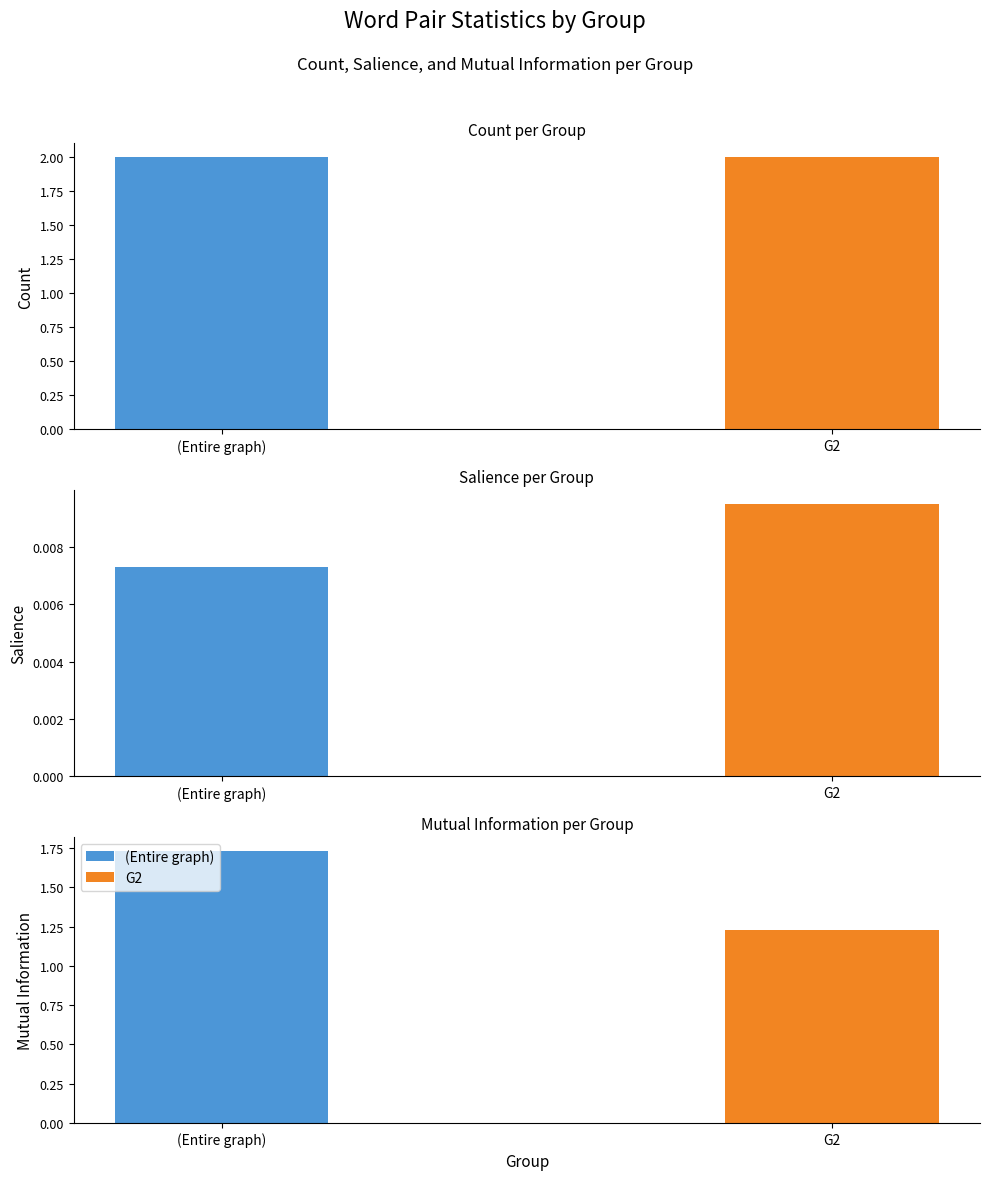

Is it true that G2 equals 1.2 at Mutual Information?

True